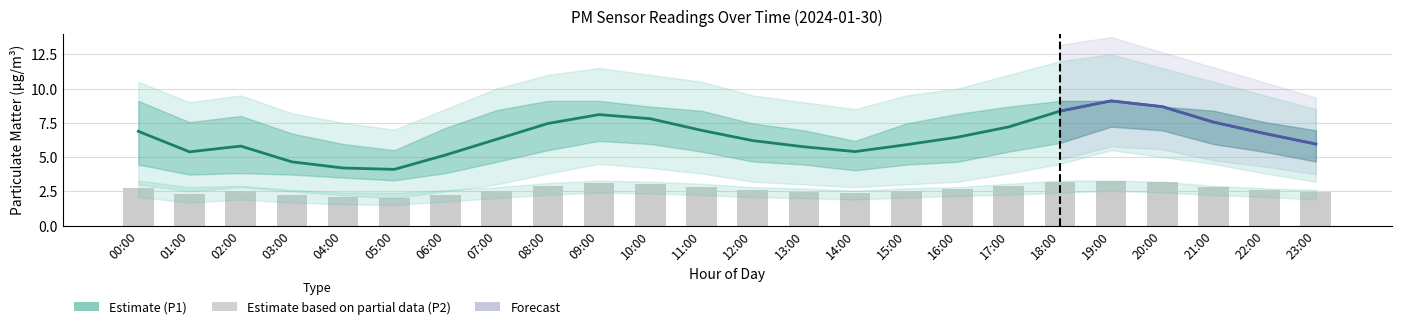

What is the sum of the P2 (raw) values at 07:00 and 17:00?

5.4